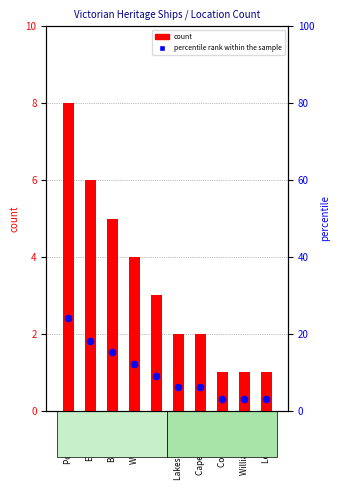

Is the value of percentile rank within the sample at Louttit Bay greater than the value of count at Louttit Bay?

Yes